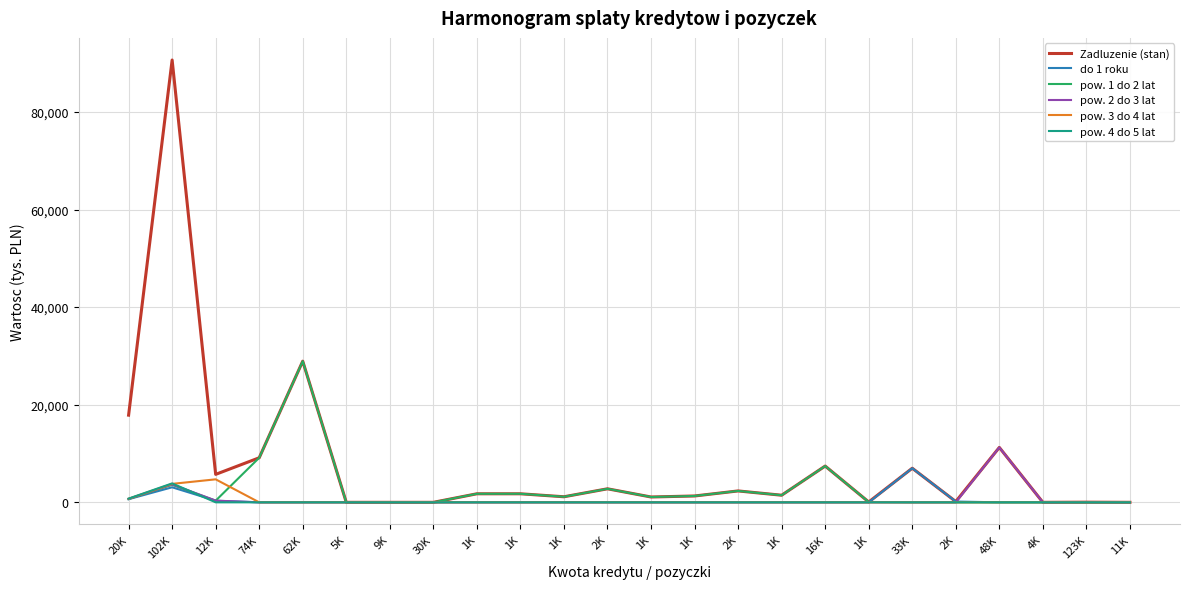

How many lines are shown in the chart?

6